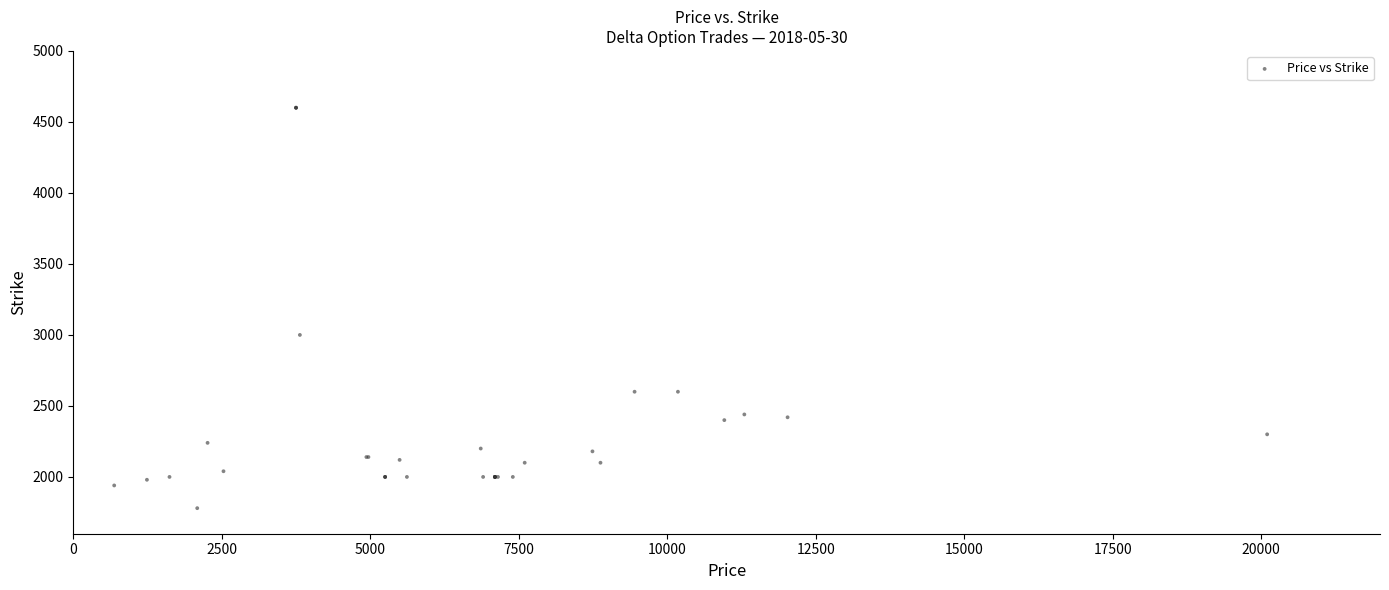

What Y value in the scatter plot is closest to 3190?

3000